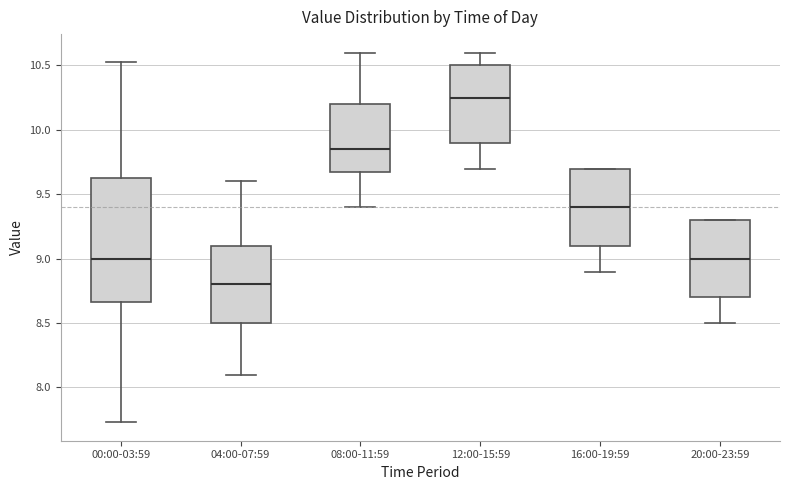

Which box's median line is the lowest?

04:00-07:59